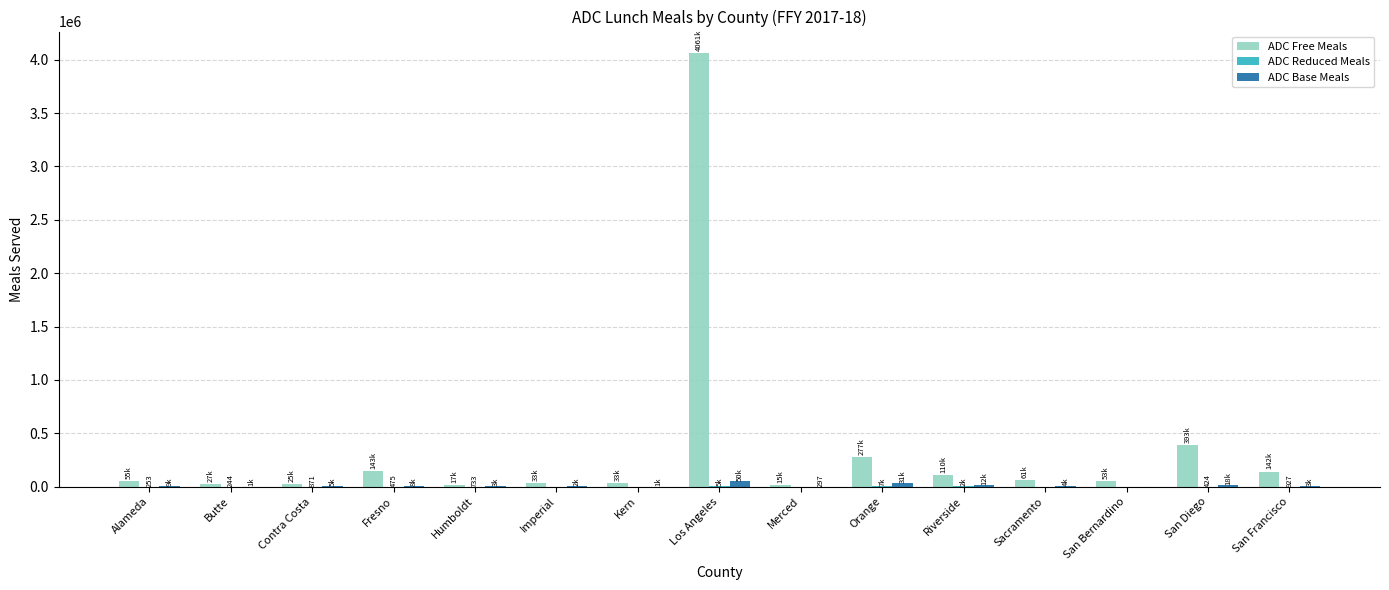

Which series changed the most between Orange and Sacramento?

ADC Free Meals